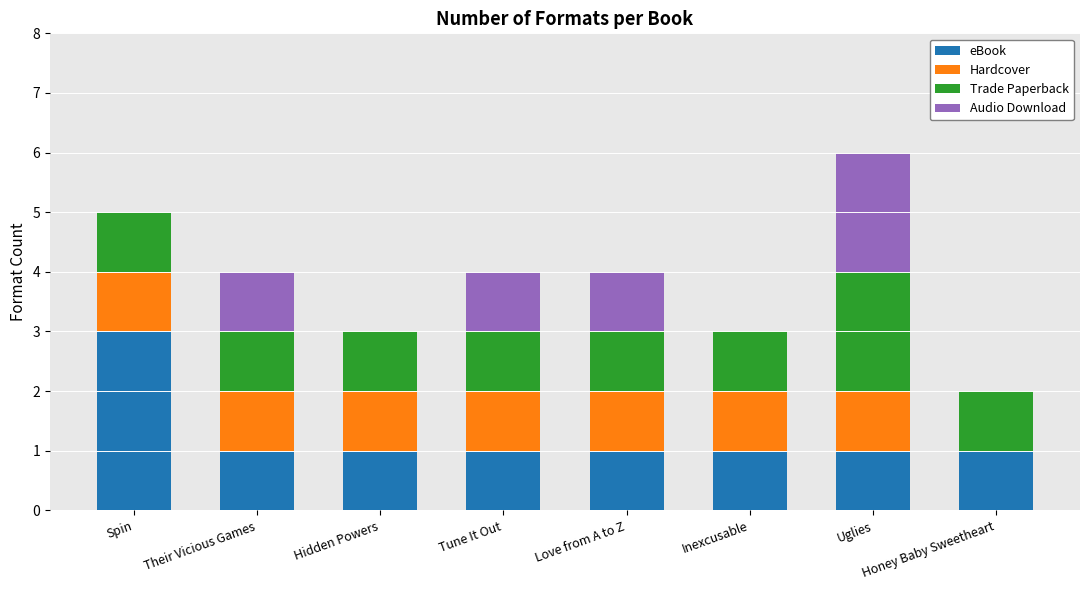

True or false: eBook has a value of 3 at Spin.

True